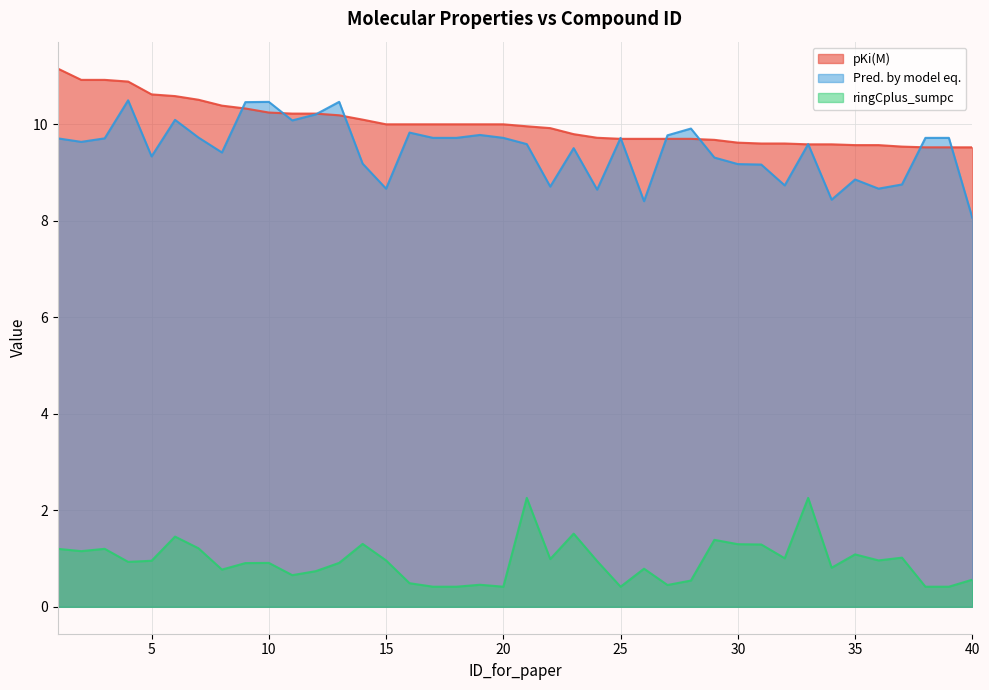

What is the difference between the highest and lowest values at 5?

9.7